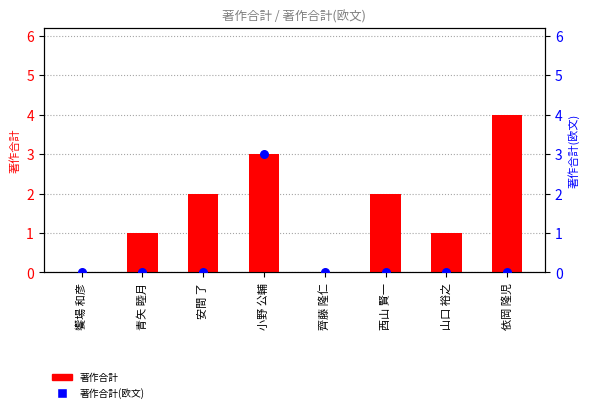

Which series has the largest total across all categories?

著作合計